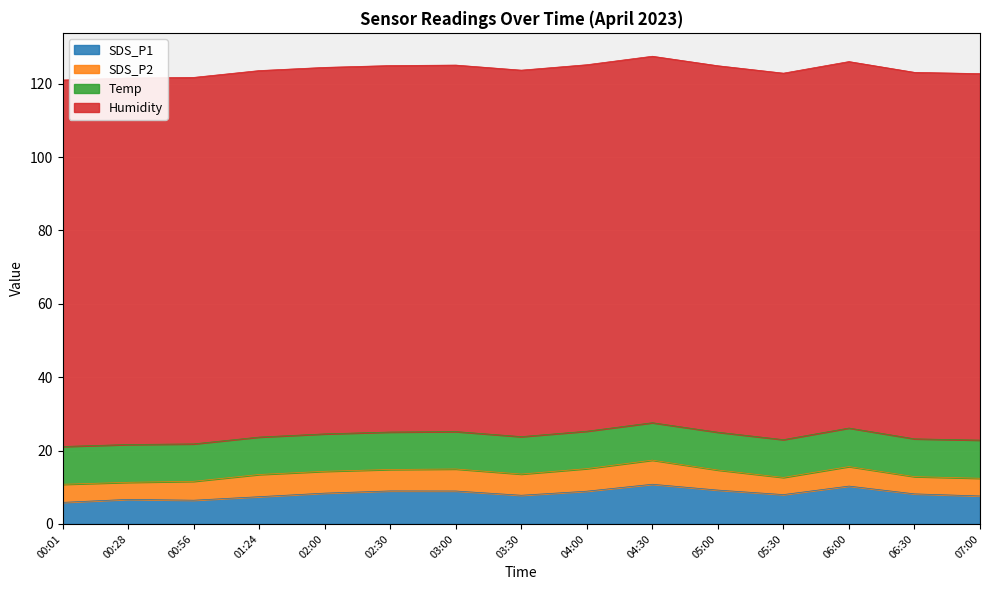

What are all the series names shown in the legend?

SDS_P1, SDS_P2, Temp, Humidity